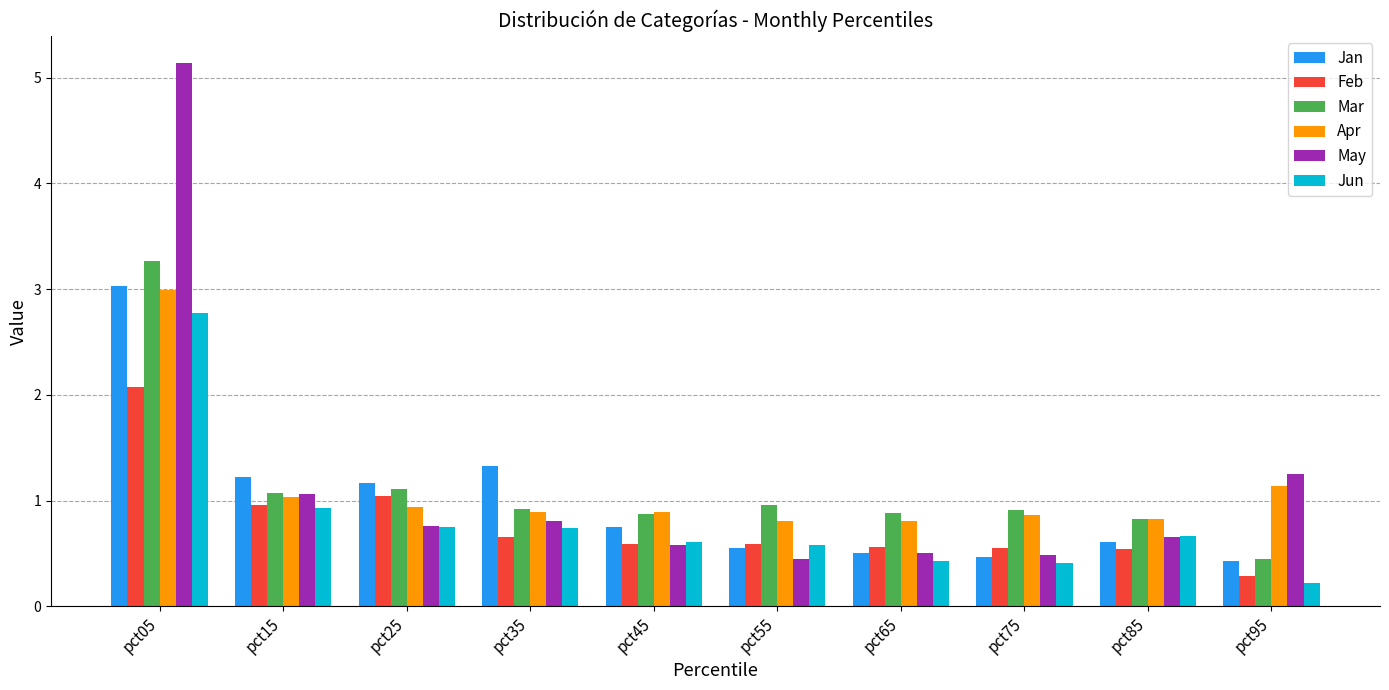

Count the number of data series in this chart.

6